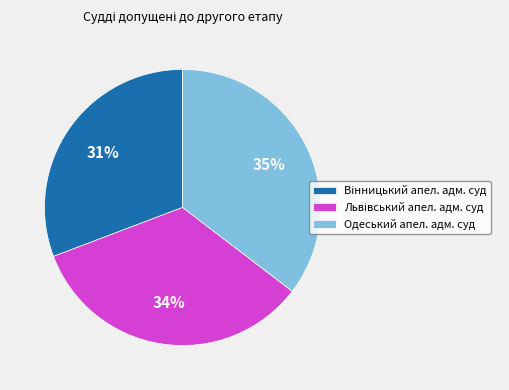

What percentage is the Одеський апел. адм. суд slice, to the nearest percent?

35%